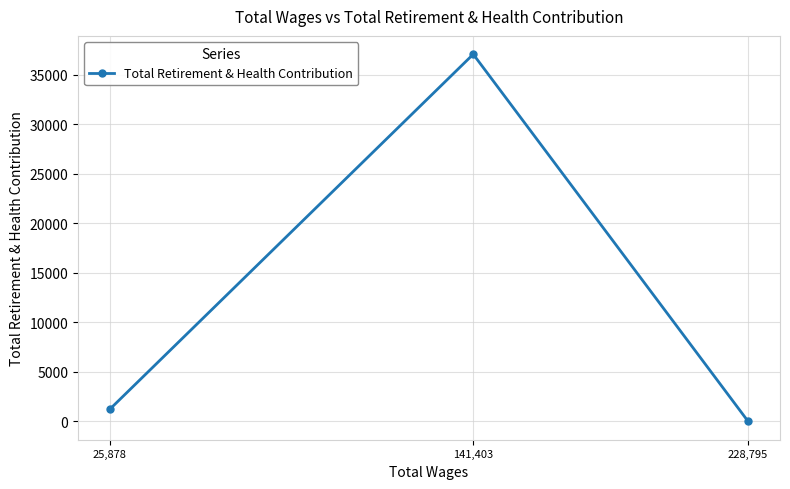

Is it true that the value at 141,403 is 37057?

True